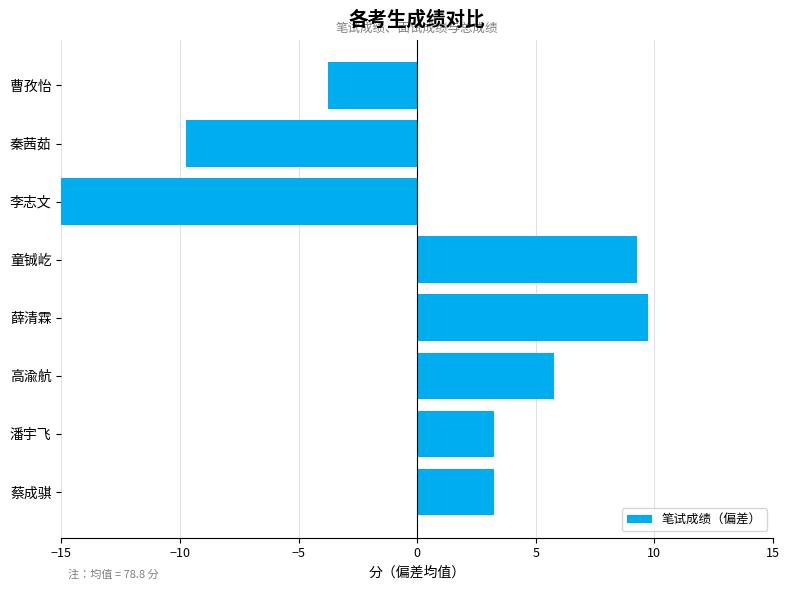

What is the difference between the maximum and minimum values?

27.5